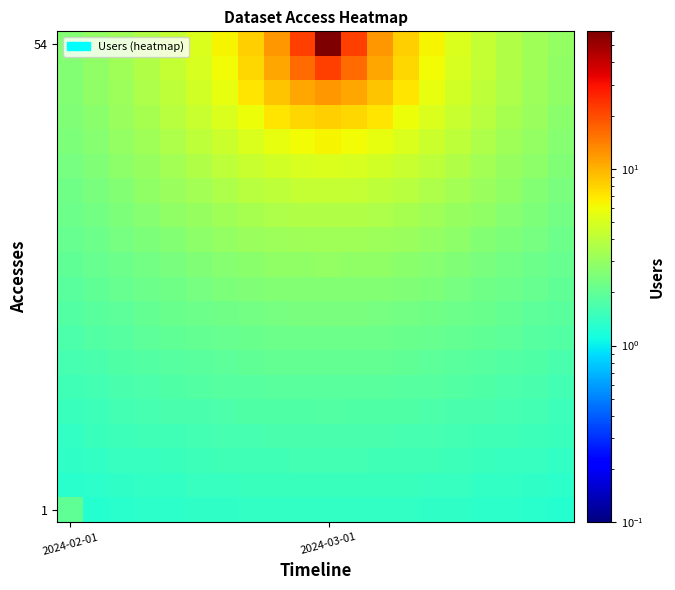

At how many categories does at least one series exceed 78?

1